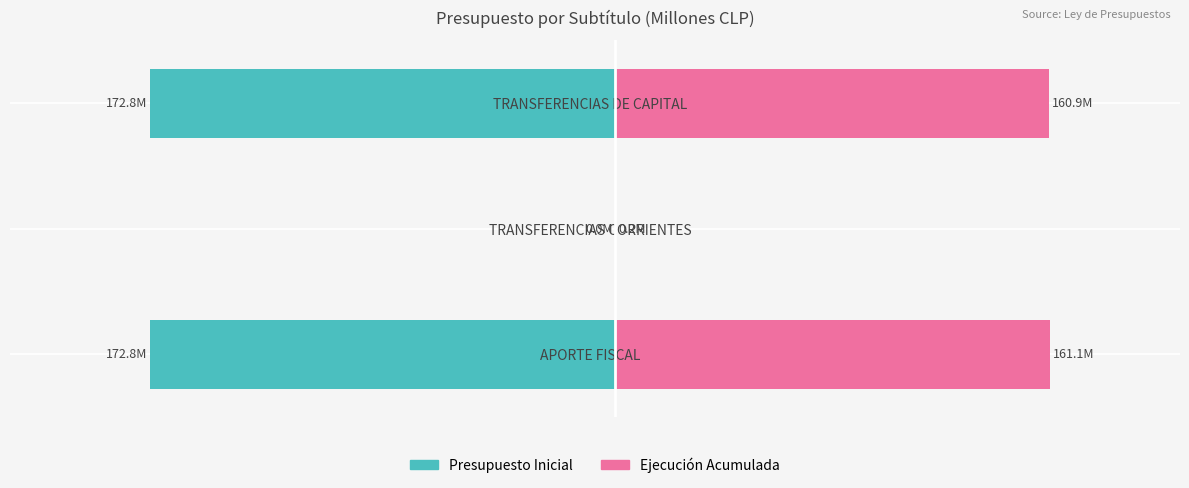

True or false: Presupuesto Inicial has a value of -284.3 at TRANSFERENCIAS DE CAPITAL.

False